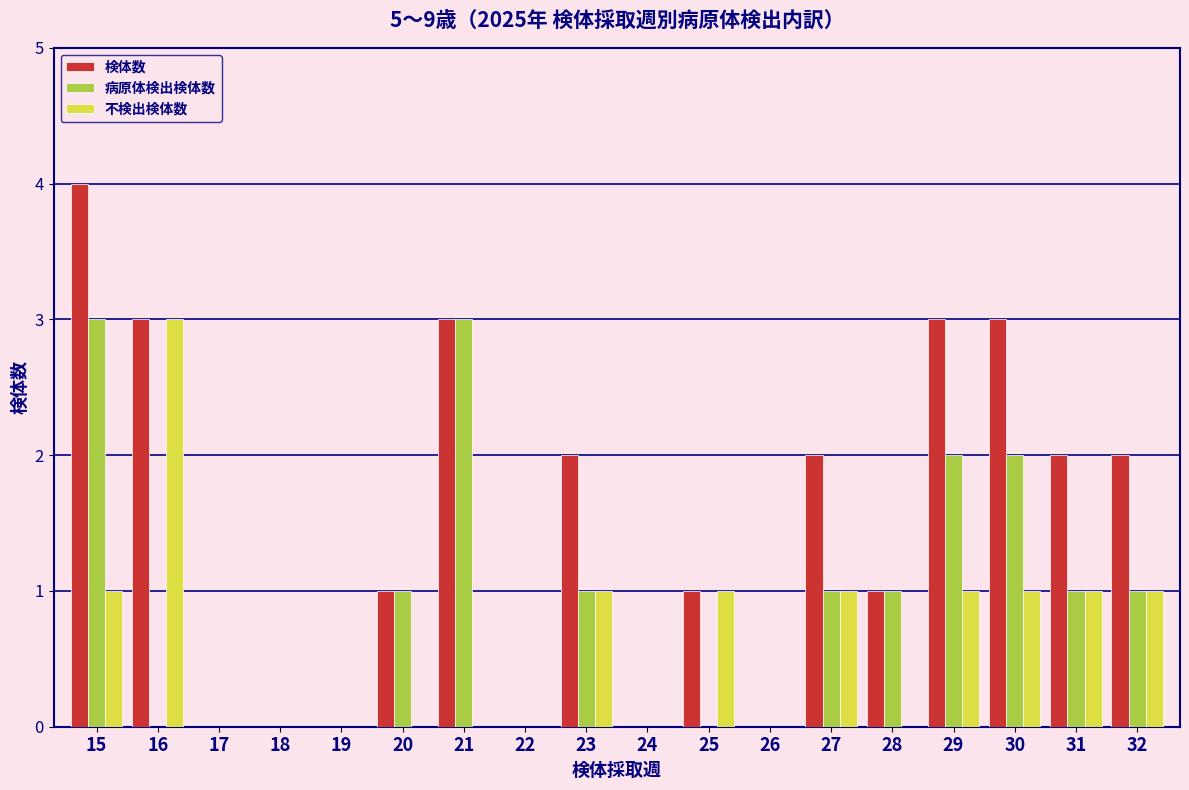

What is the maximum value shown in the chart?

4